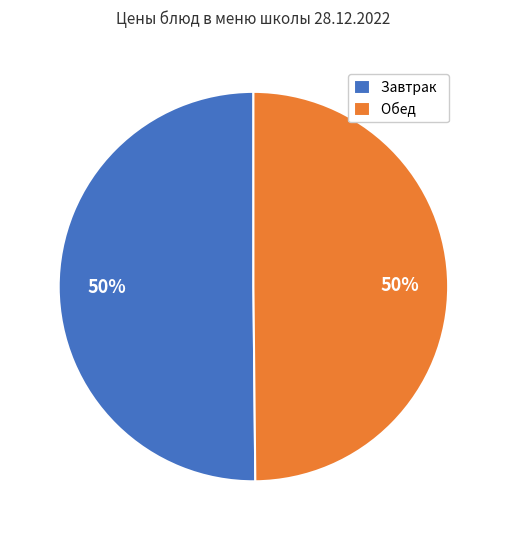

True or false: Обед accounts for 50% of the total.

True